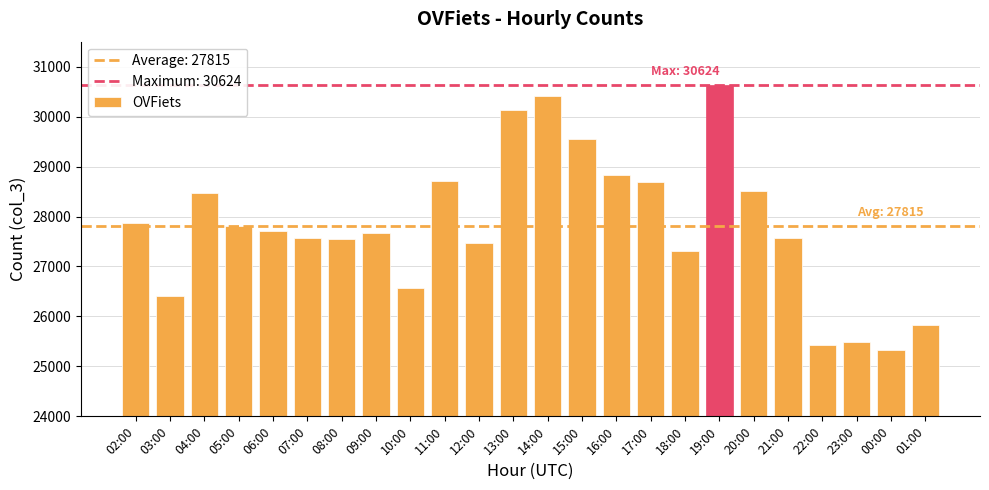

What is the maximum value shown in the chart?

30624